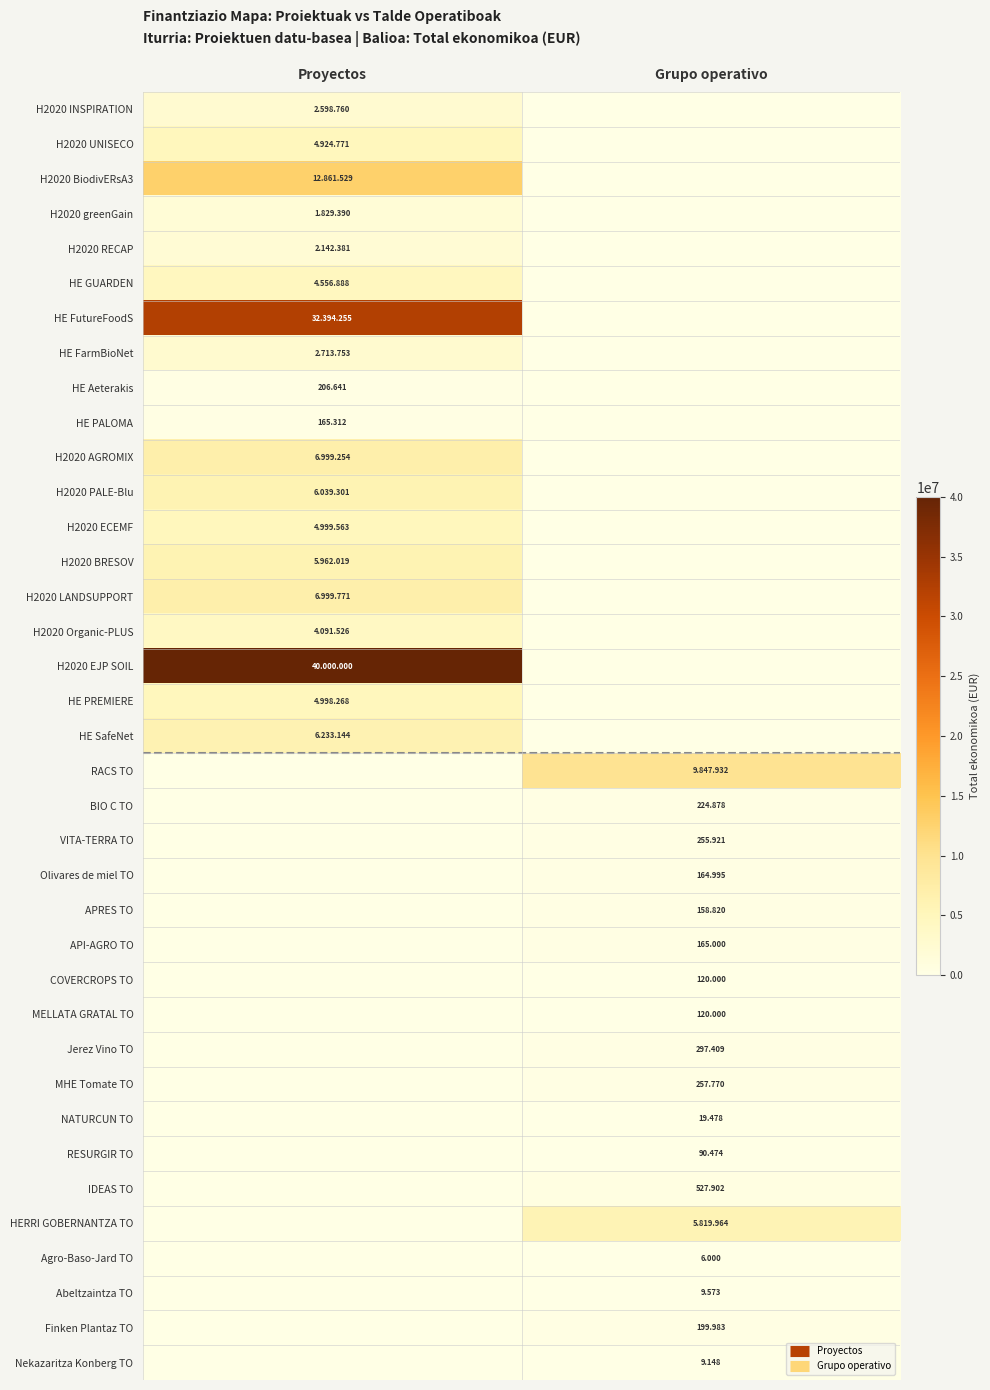

Which series changed the most between Proyectos and Grupo operativo?

H2020 EJP SOIL